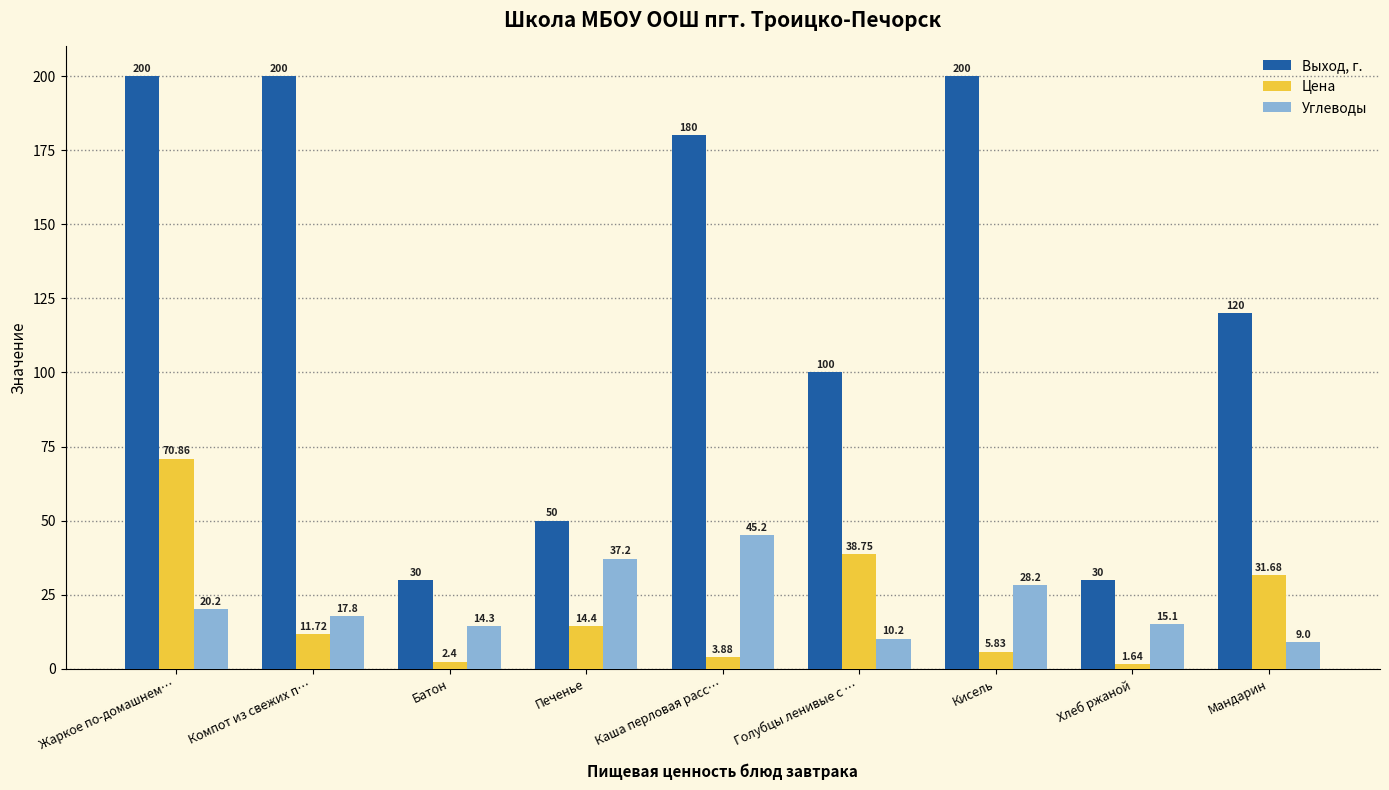

At which label is Цена closest to 36?

Голубцы ленивые с …